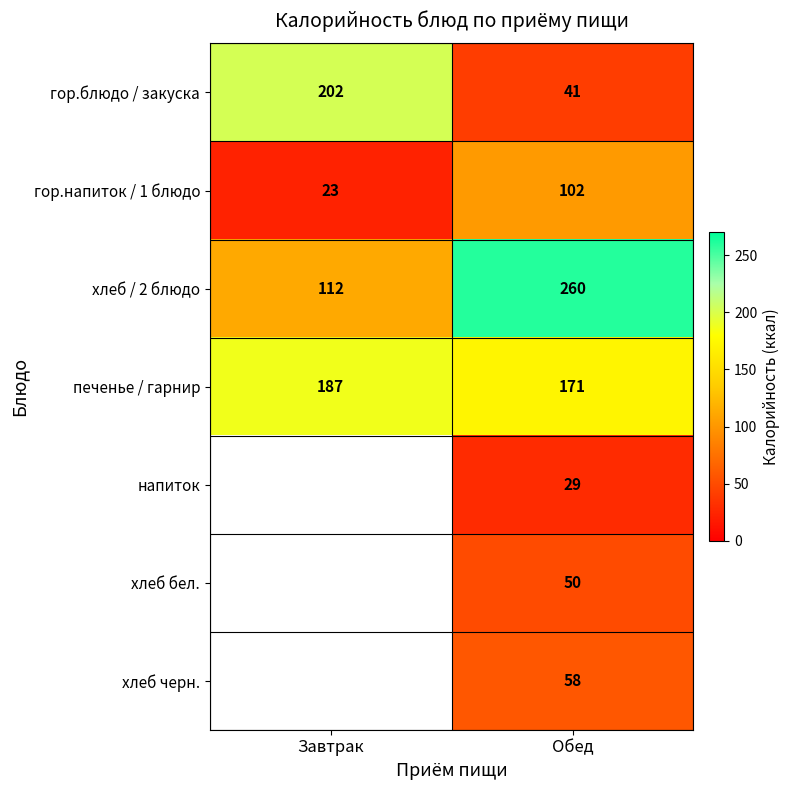

Is it true that гор.блюдо / закуска equals 287 at Завтрак?

False